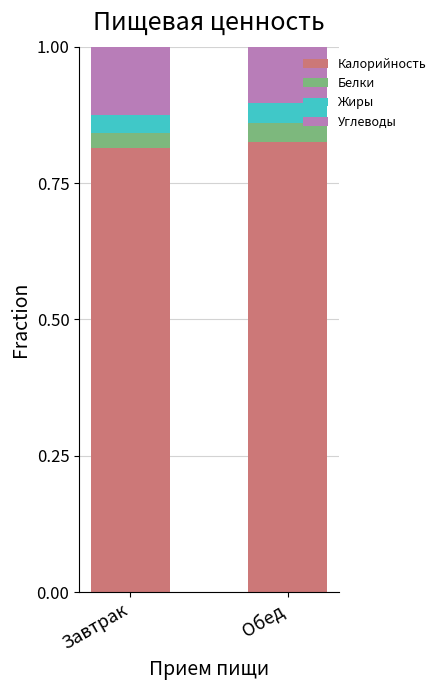

What is the total value across all series at Обед?

1.0